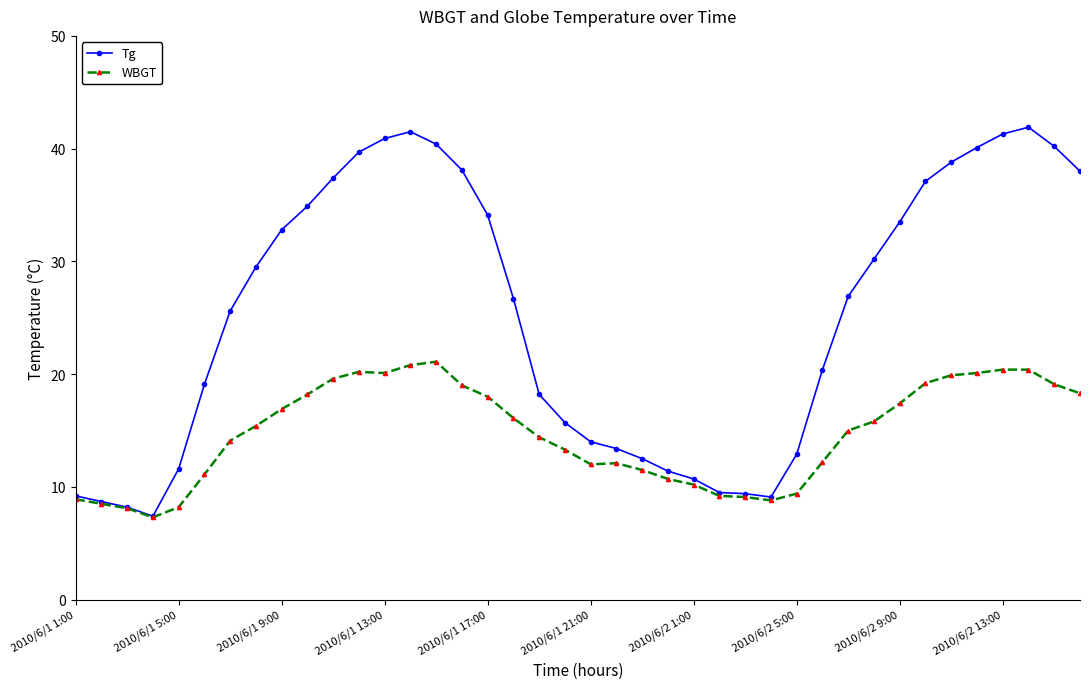

In Tg, how many points are lower than both neighbors (excluding endpoints)?

2